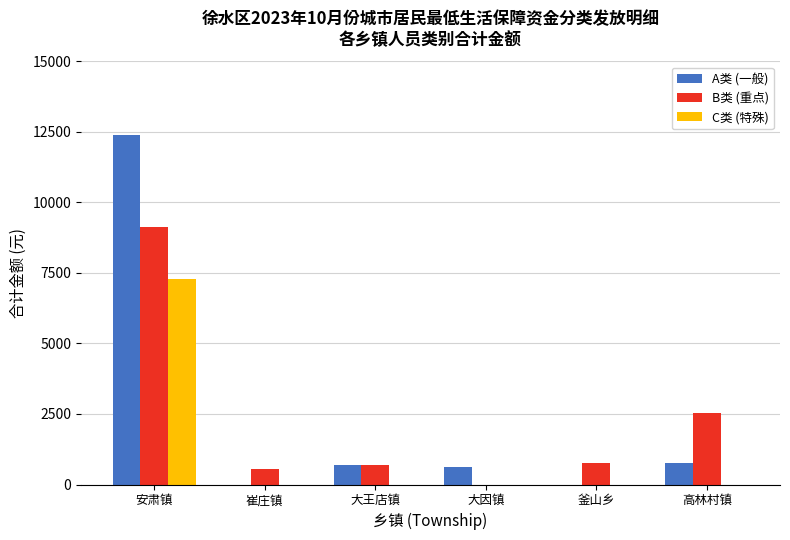

At which label is B类 (重点) closest to 4565?

高林村镇